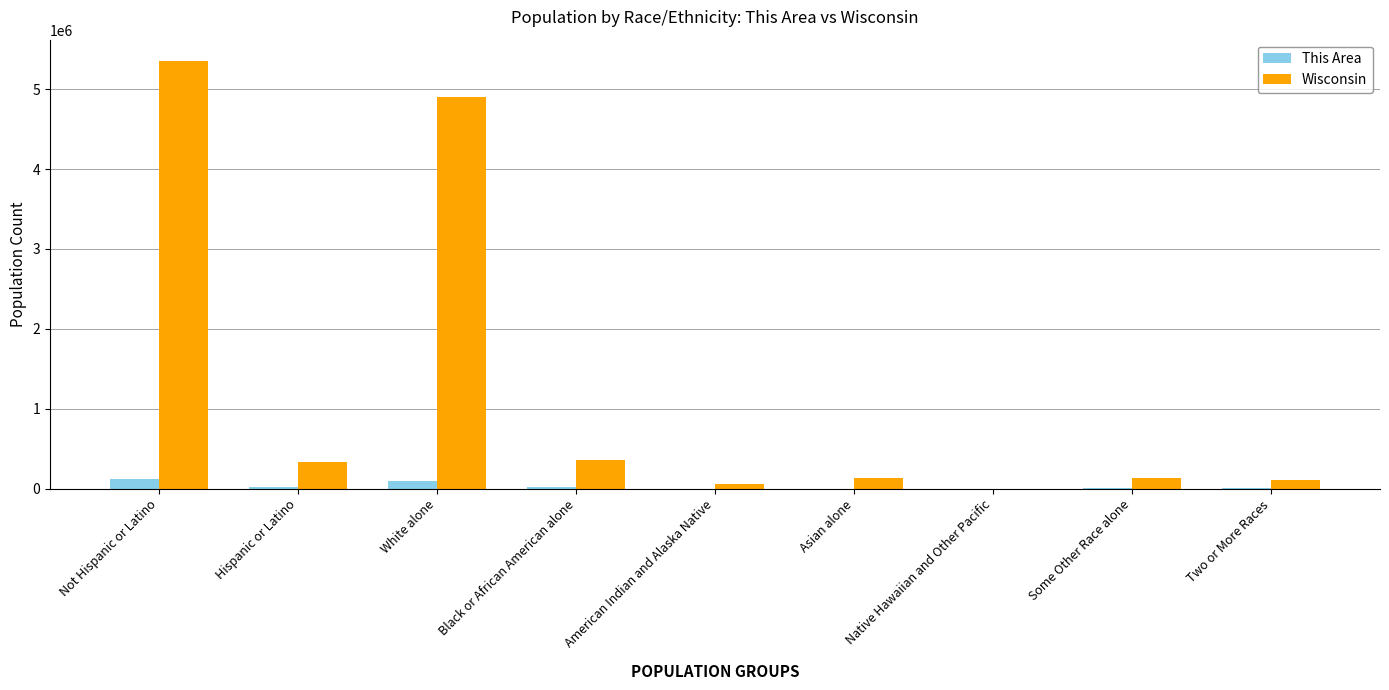

What is the sum of all This Area values?

278386